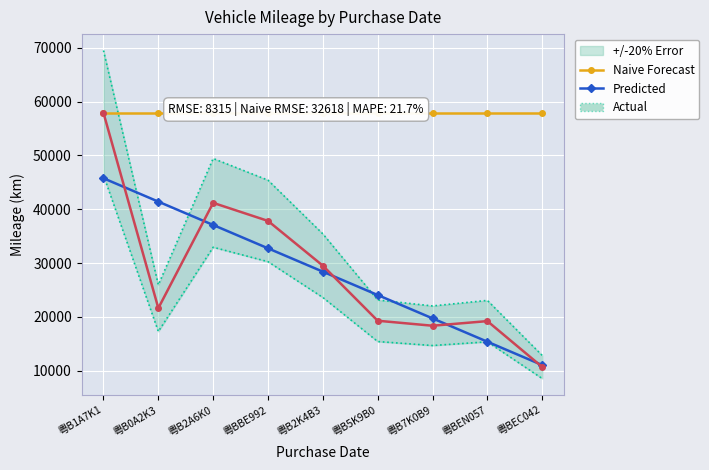

Which series changed the most between 粤B0A2K3 and 粤BEC042?

Predicted